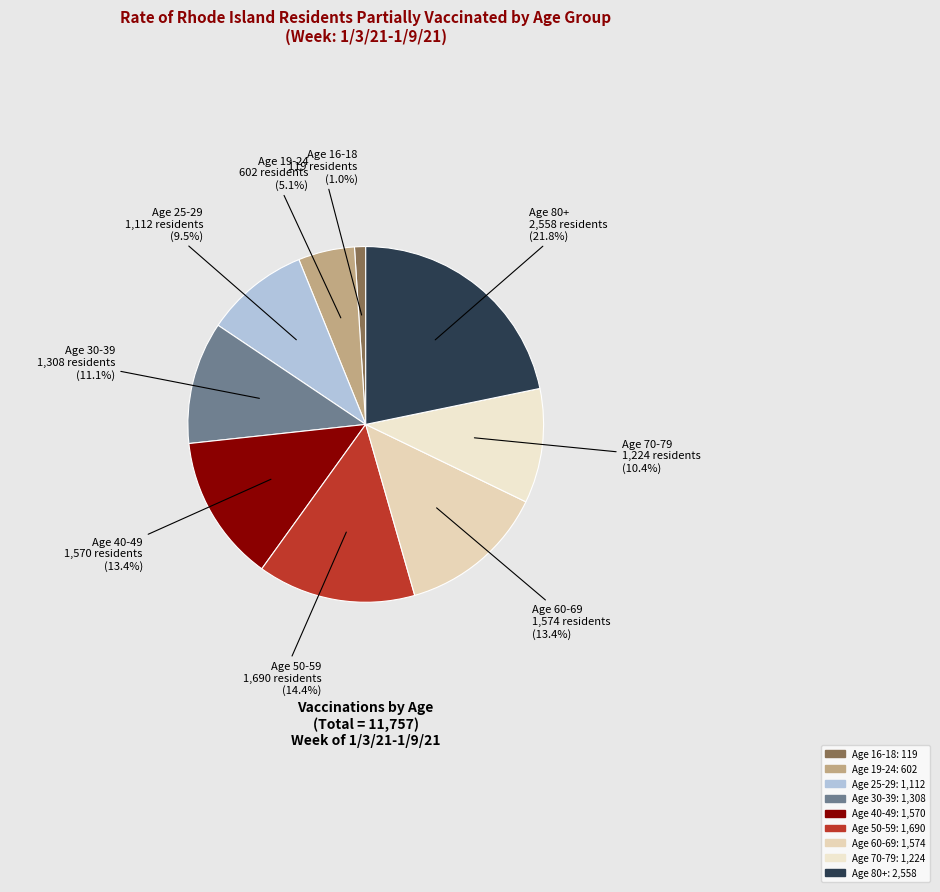

Is there any slice that represents more than half of the pie?

No